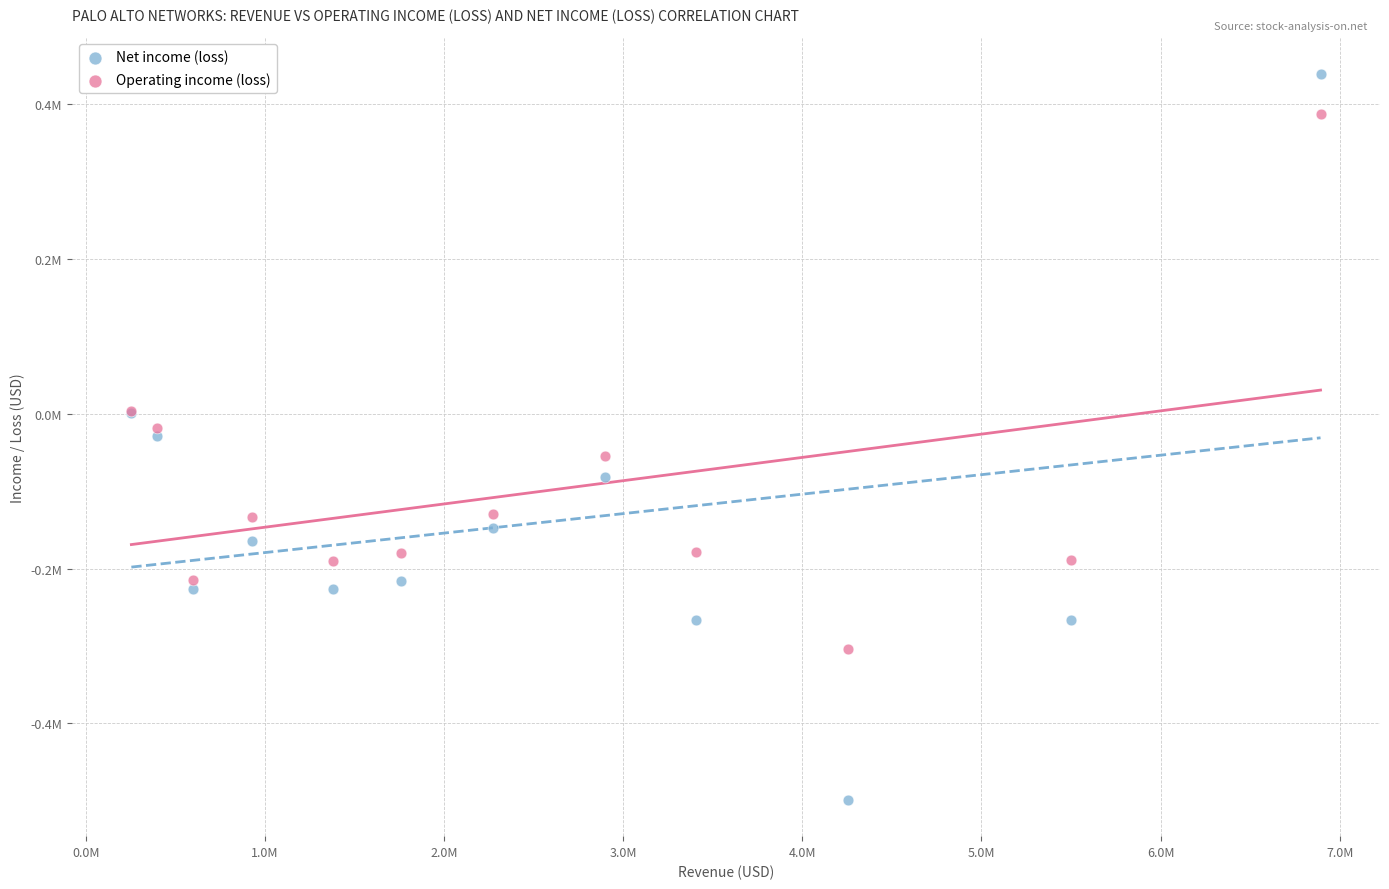

Which series reaches the maximum Y coordinate?

Net income (loss)